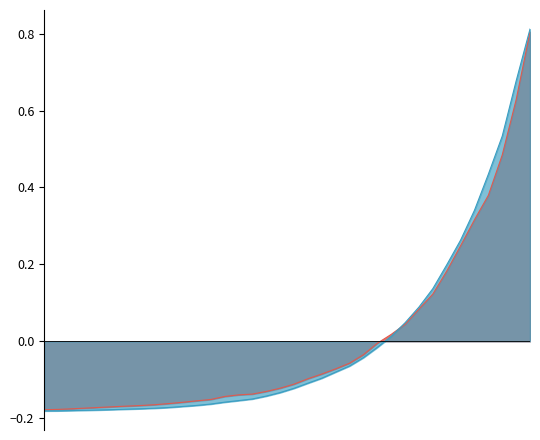

After their last crossing, which series has the higher values: Broad Money (M3) or Currency with the Public?

Broad Money (M3)